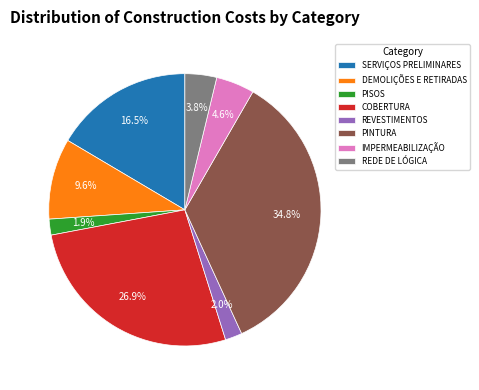

Do PISOS and REVESTIMENTOS together represent more than half of the pie?

No